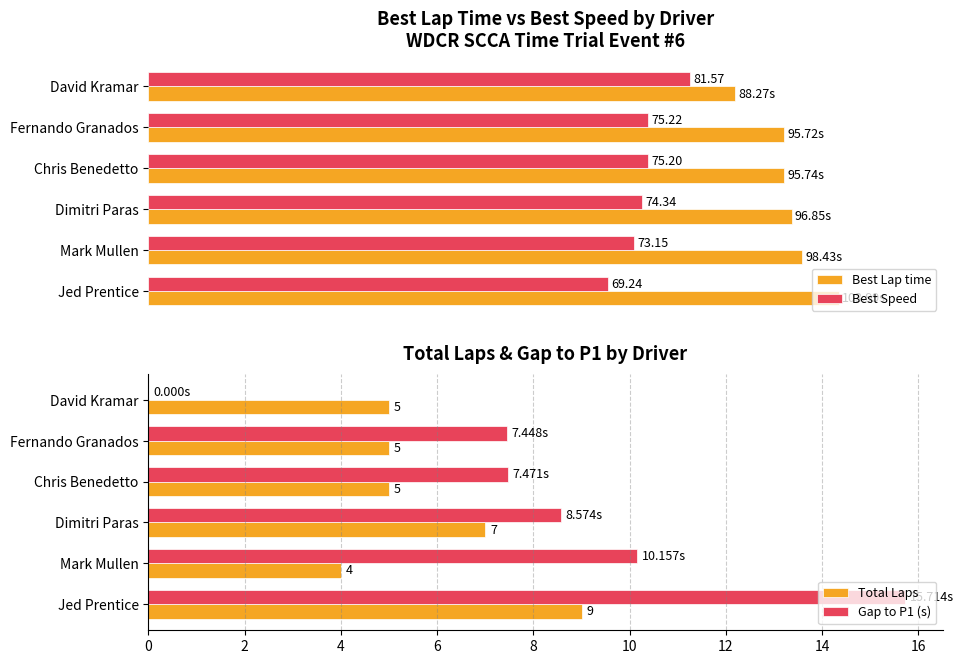

Which category has the highest value in the Total Laps series?

Jed Prentice